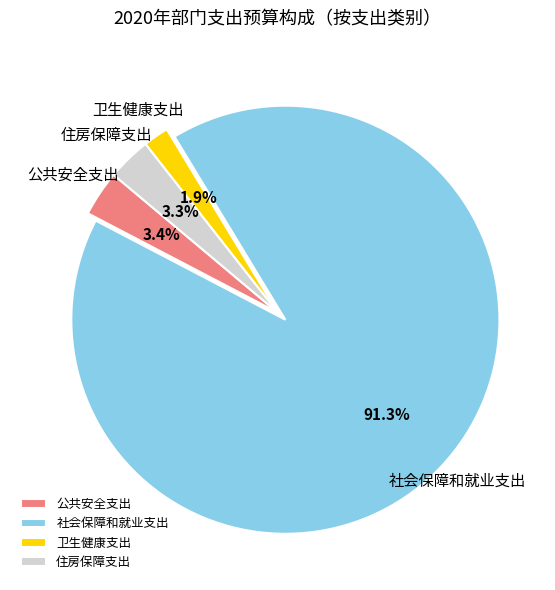

Count the number of slices in the pie.

4